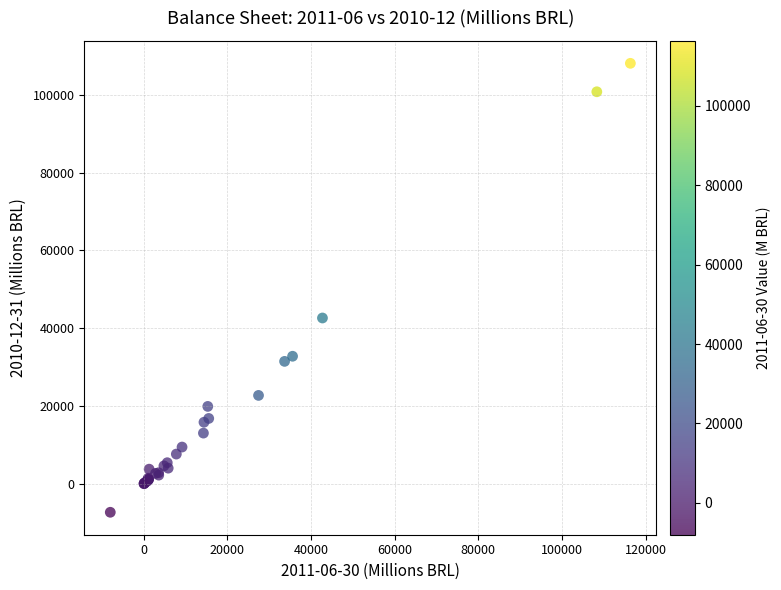

What Y value in the scatter plot is closest to 50378?

42619